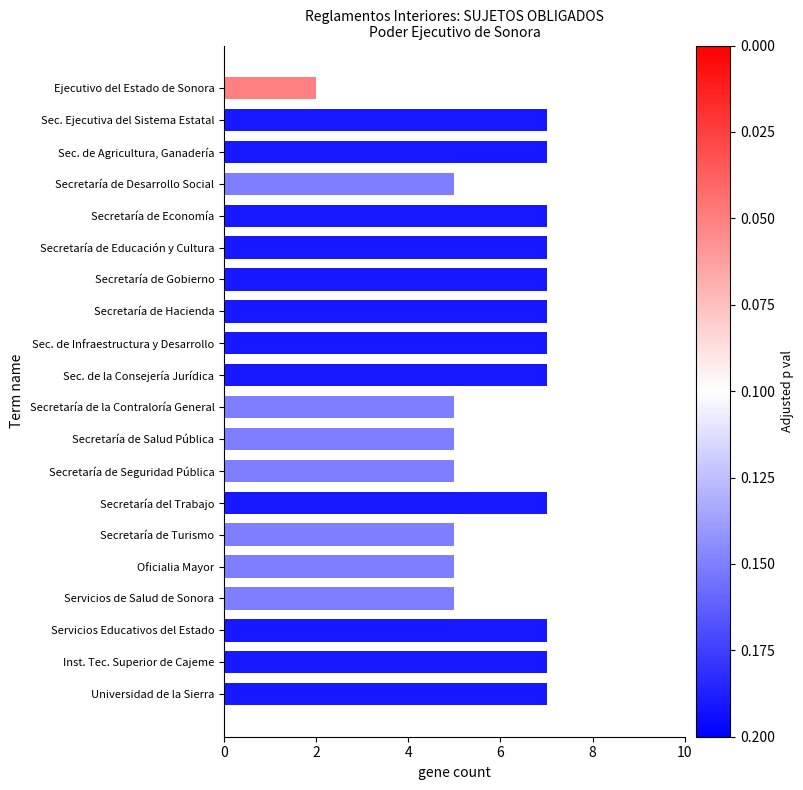

Reading bottom to top, transcribe all the data shown in this chart.

Universidad de la Sierra=7	Inst. Tec. Superior de Cajeme=7	Servicios Educativos del Estado=7	Servicios de Salud de Sonora=5	Oficialia Mayor=5	Secretaría de Turismo=5	Secretaría del Trabajo=7	Secretaría de Seguridad Pública=5	Secretaría de Salud Pública=5	Secretaría de la Contraloría General=5	Sec. de la Consejería Jurídica=7	Sec. de Infraestructura y Desarrollo=7	Secretaría de Hacienda=7	Secretaría de Gobierno=7	Secretaría de Educación y Cultura=7	Secretaría de Economía=7	Secretaría de Desarrollo Social=5	Sec. de Agricultura, Ganadería=7	Sec. Ejecutiva del Sistema Estatal=7	Ejecutivo del Estado de Sonora=2